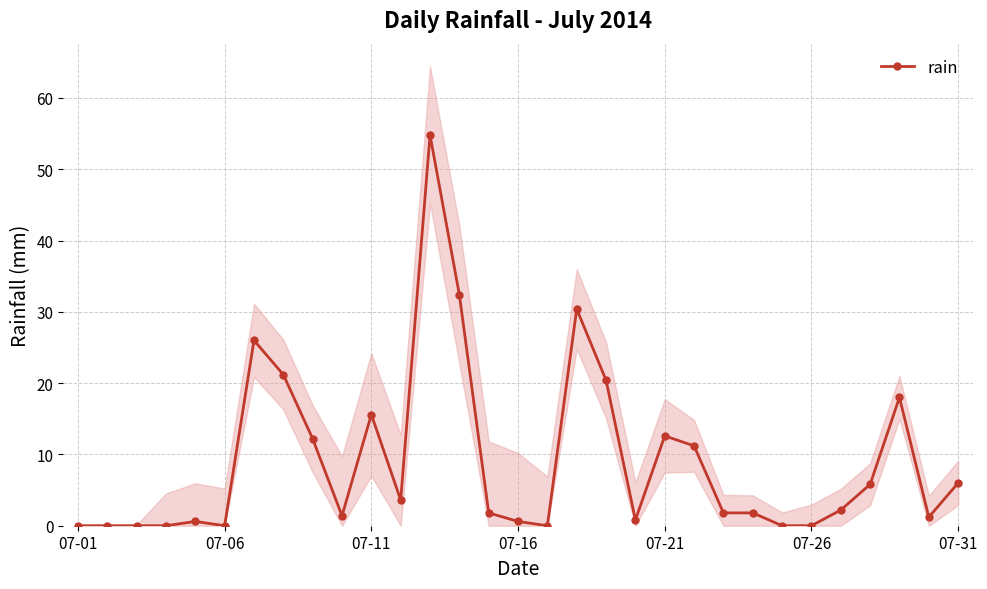

The value of rain at 07-01 is 0.0. True or false?

True